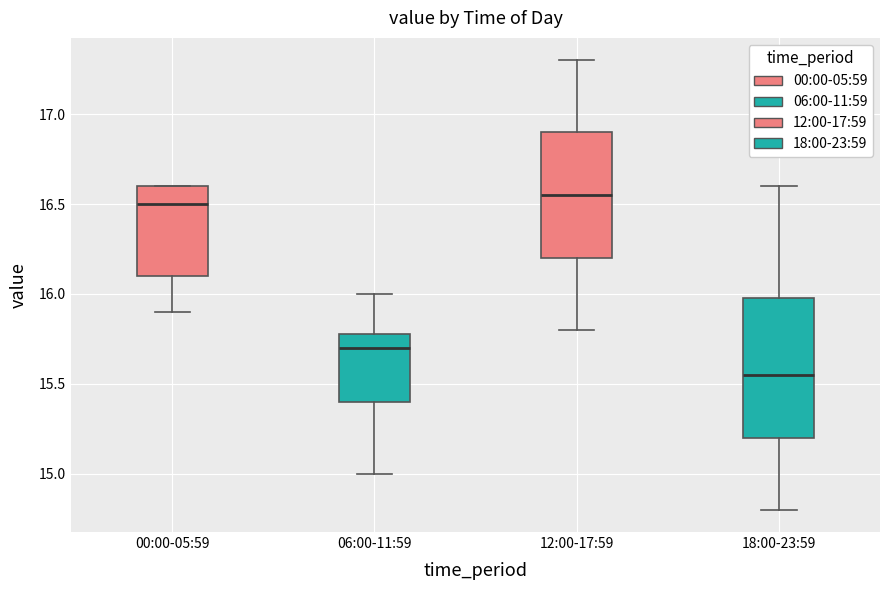

Comparing the boxes themselves (not the whiskers), which one is the tallest?

18:00-23:59